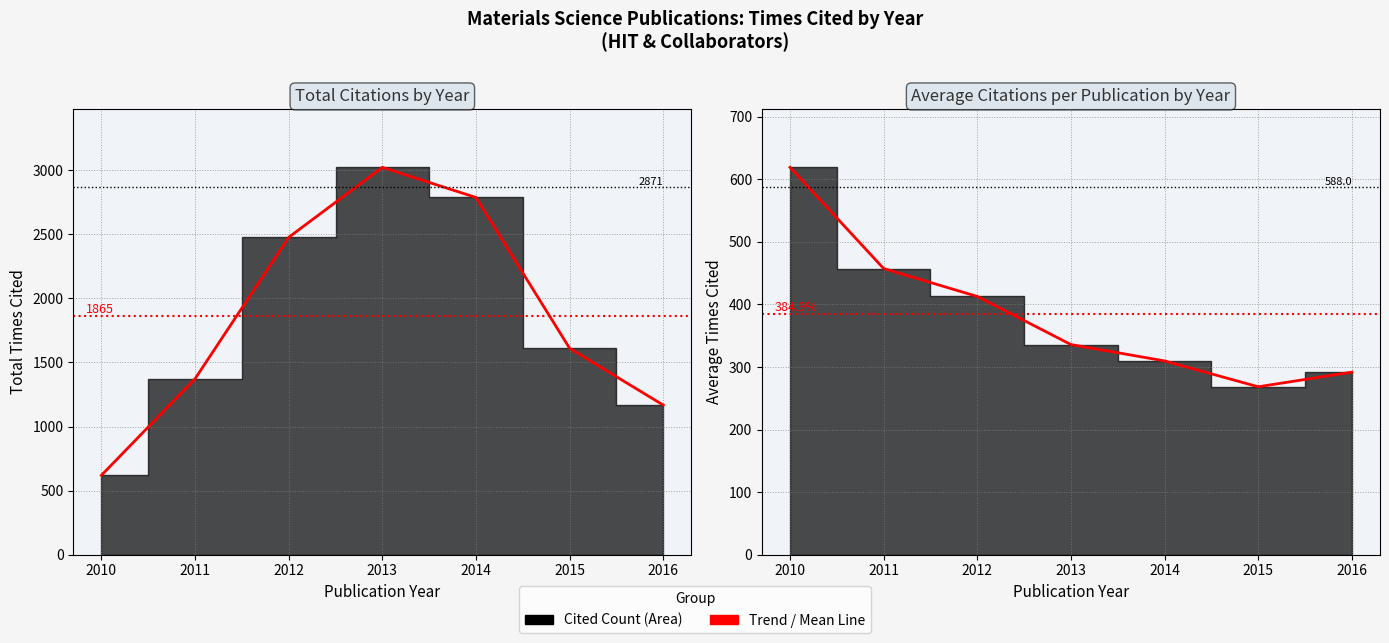

True or false: there are more than 2 points higher than both neighbors.

False